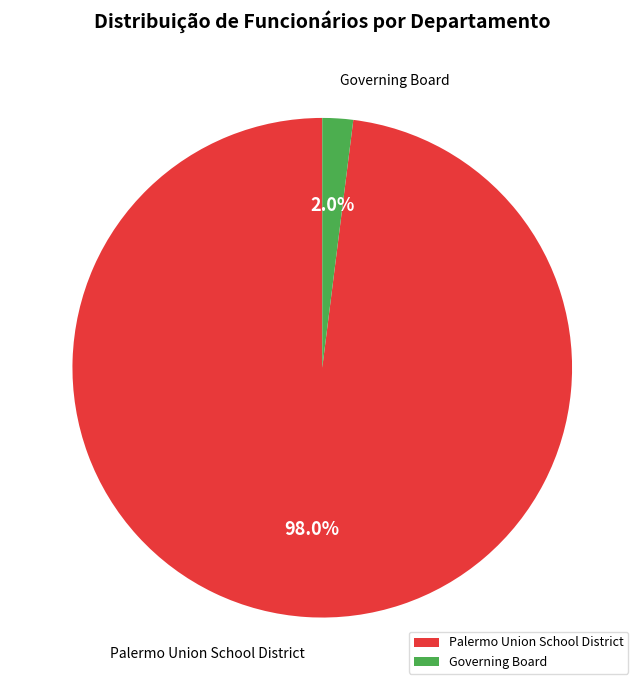

What percentage do Governing Board and Palermo Union School District together represent?

100.0%